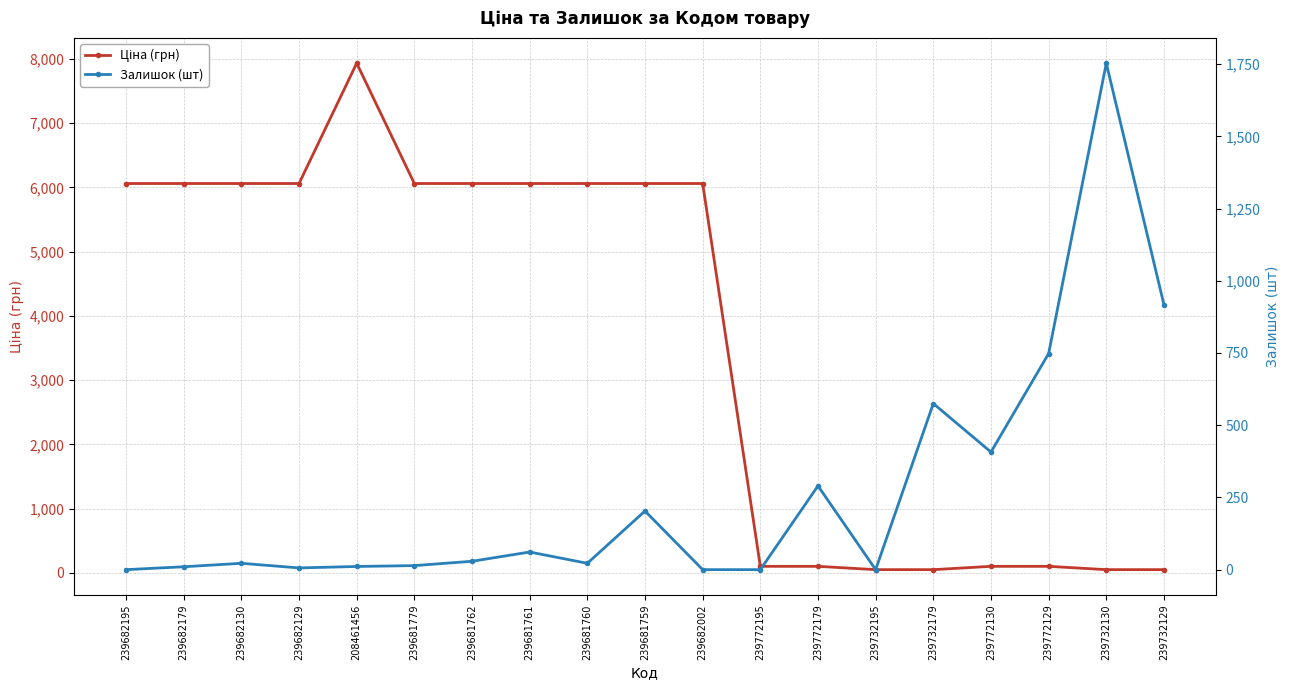

Reading left to right, transcribe all the data shown in this chart.

Ціна (грн): 6060.3	6060.3	6060.3	6060.3	7932.5	6060.3	6060.3	6060.3	6060.3	6060.3	6060.3	103.2	103.2	51.6	51.6	103.2	103.2	51.6	51.6
Залишок (шт): 0.0	10.0	22.0	6.0	11.0	14.0	29.0	61.0	22.0	203.0	0.0	0.0	290.0	0.0	575.0	407.0	748.0	1753.0	917.0